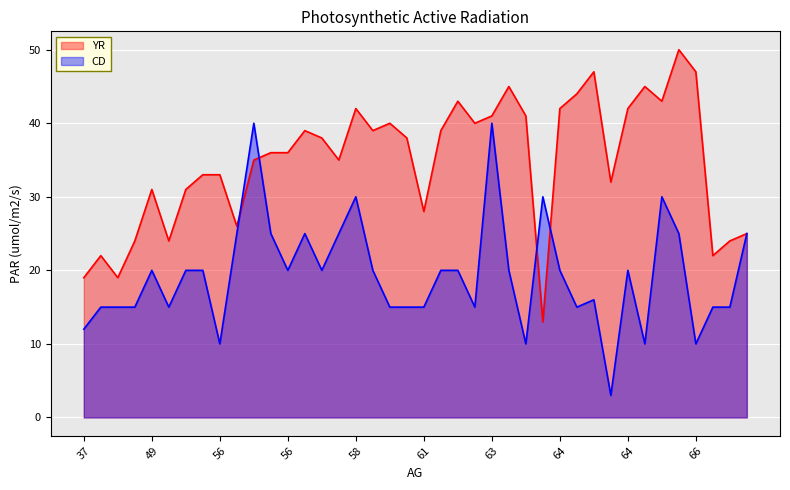

How many interior local peaks does the CD series have?

9